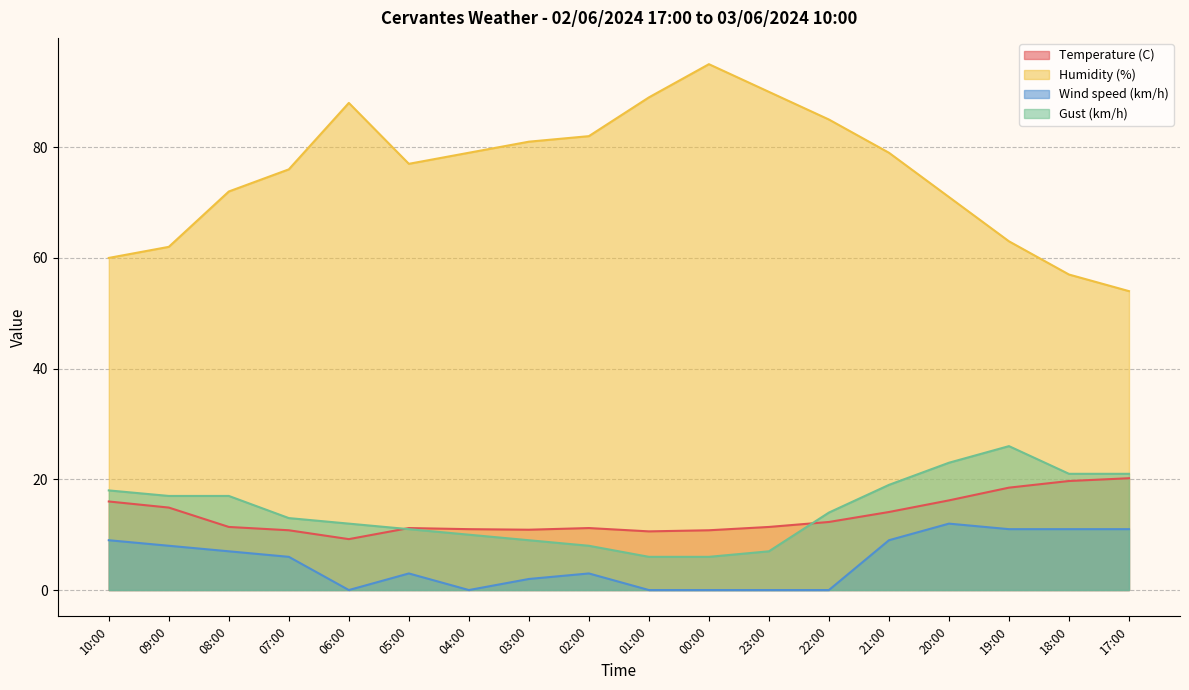

What is the difference between the highest and lowest values at 09:00?

54.0